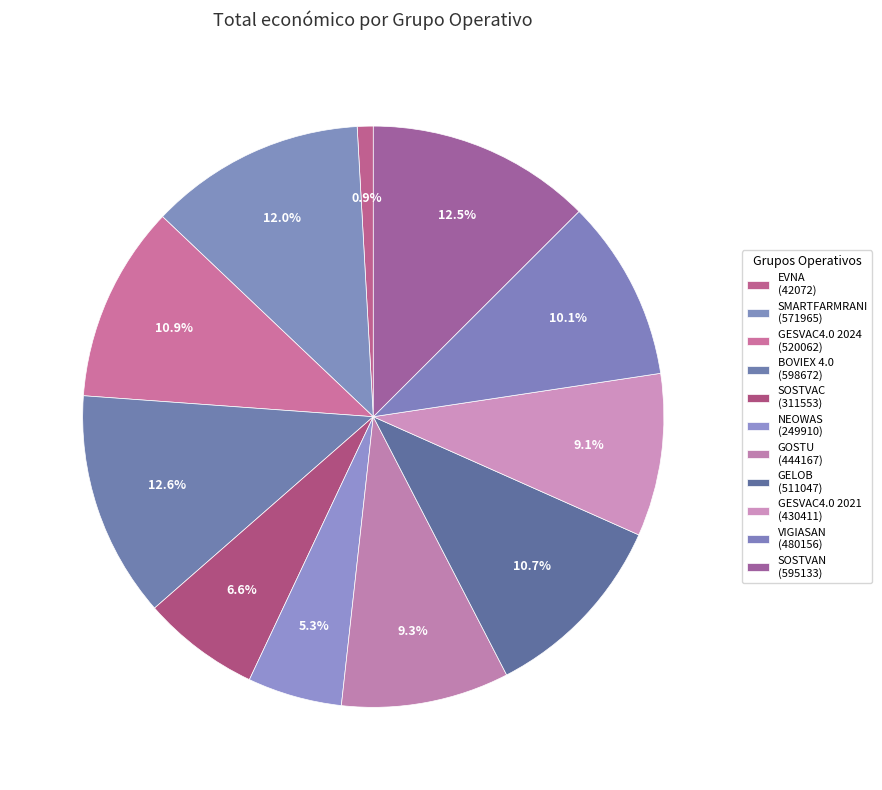

To the nearest percent, what percentage of the pie is GESVAC4.0 2024 (520062)?

11%